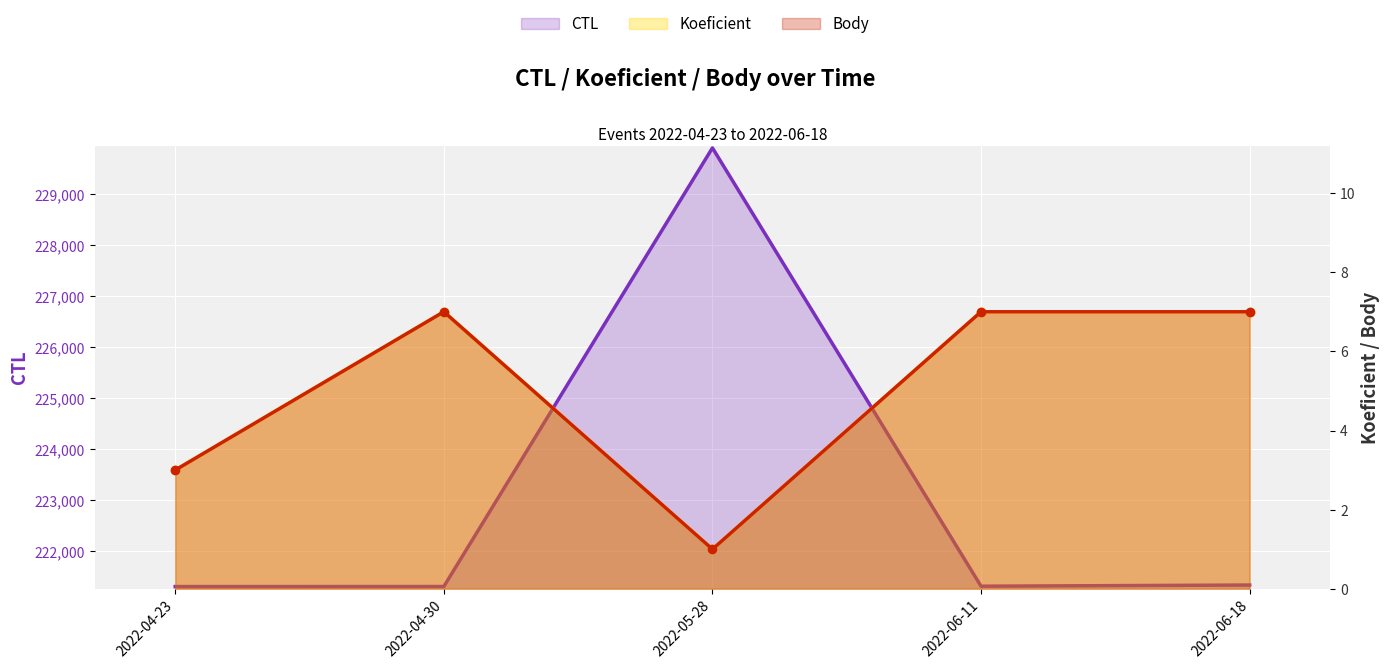

What is the label of the 3rd point from the right?

2022-05-28